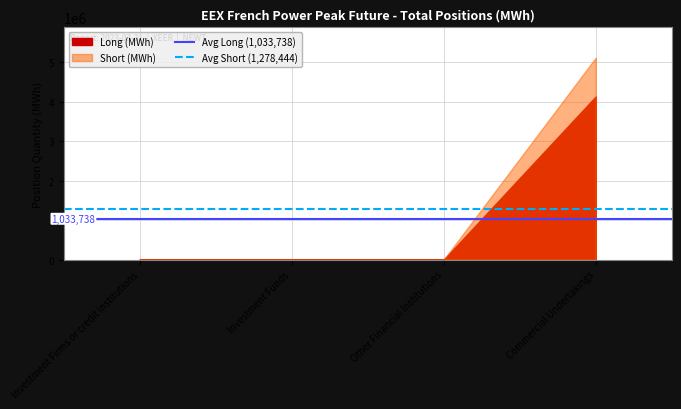

What is the approximate value of Avg Long (1,033,738) at Investment Firms or credit institutions?

1033738